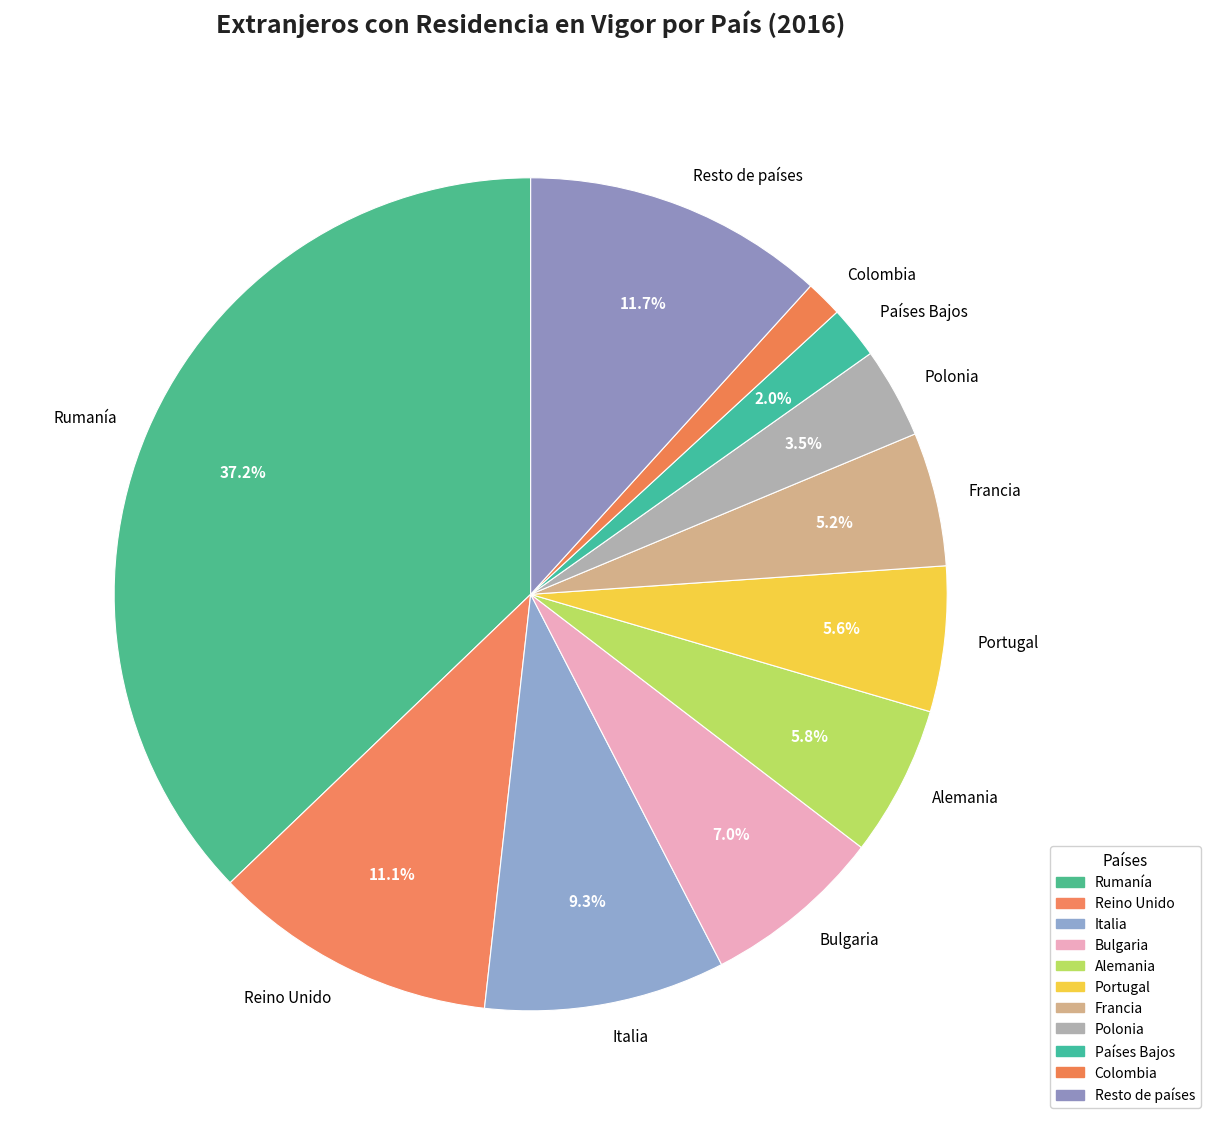

To the nearest percent, what is the difference between the largest and smallest slice percentages?

36%